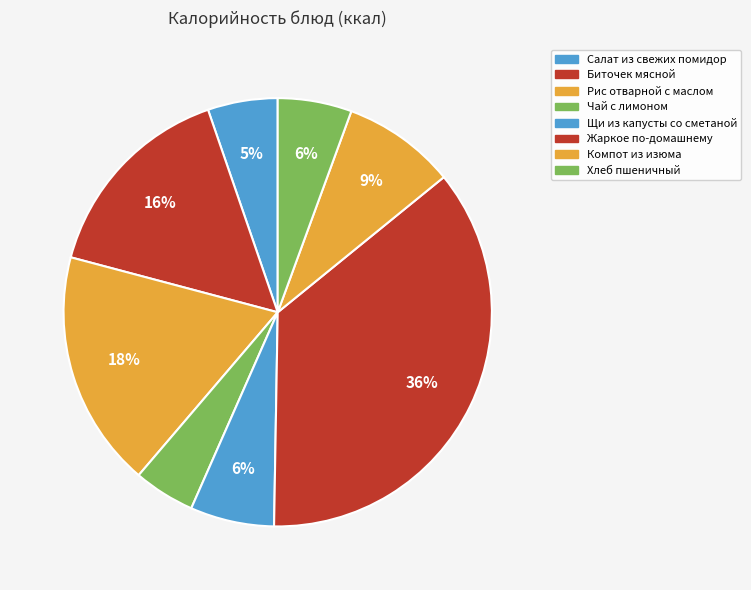

To the nearest percent, what percentage of the pie is Жаркое по-домашнему?

36%